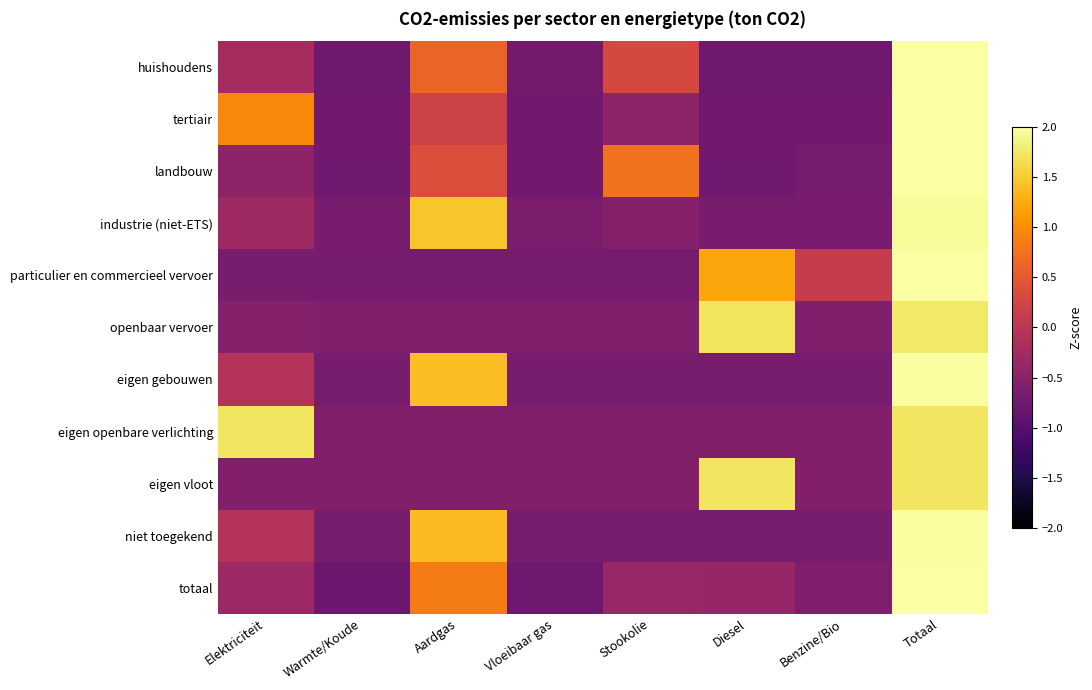

Which category has the lowest value across all series?

Warmte/Koude